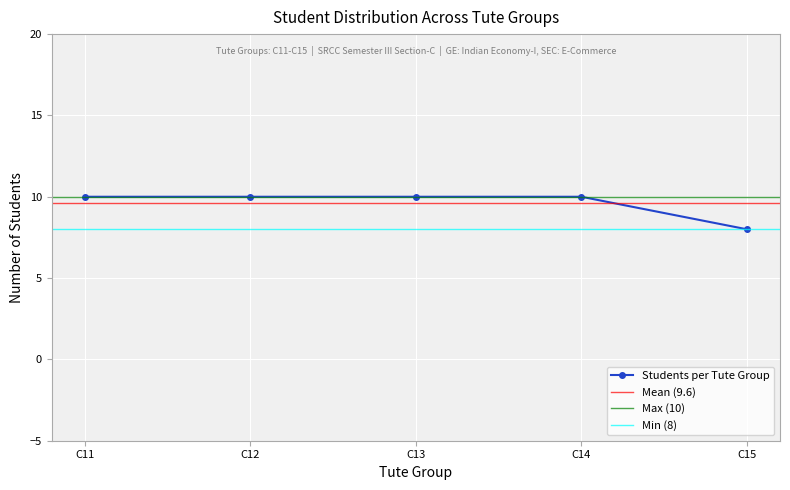

What is the difference between the values at C15 and C13?

2